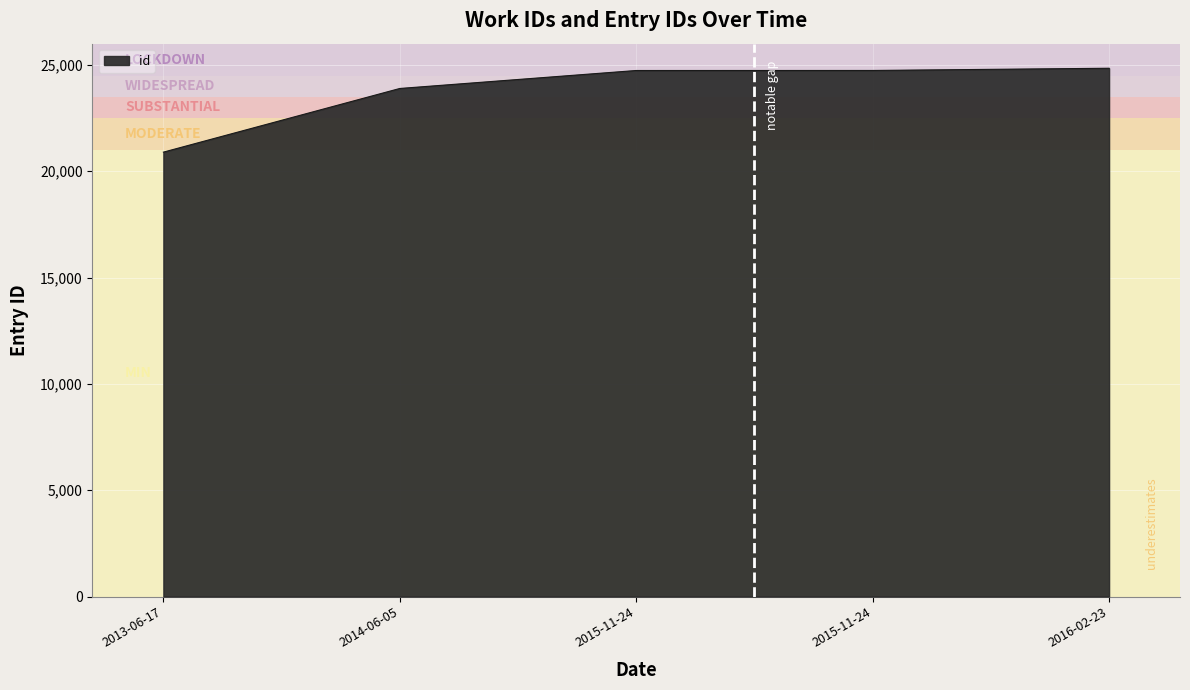

What is the difference between the maximum and second lowest values?

951